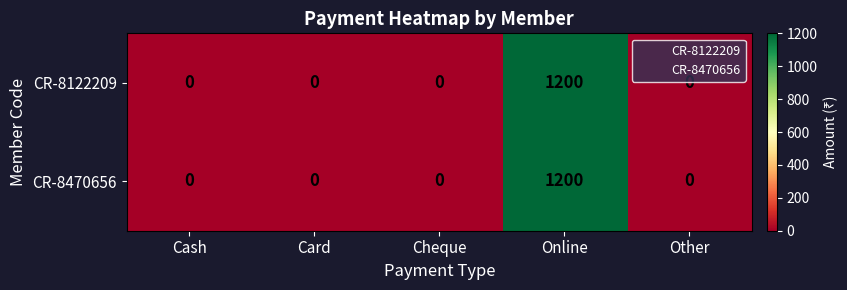

The CR-8470656 series shows 1200 at Online. True or false?

True